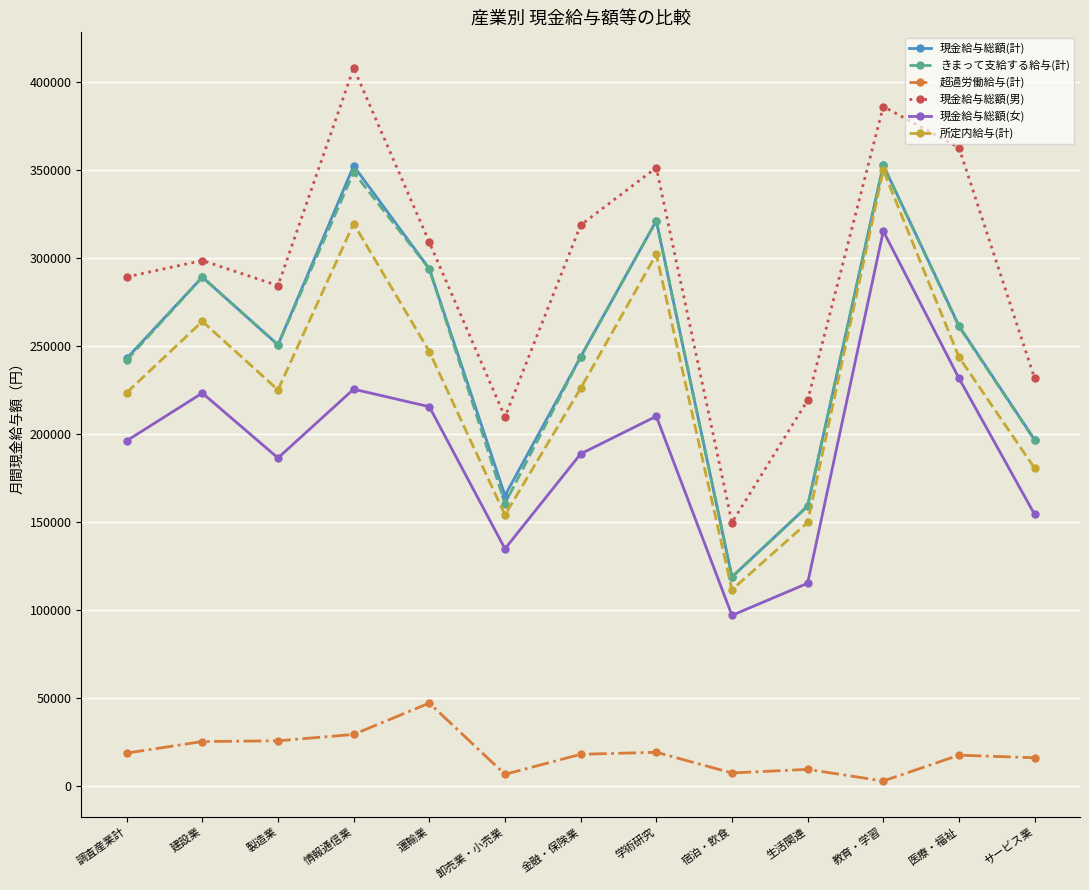

Is this an area chart (filled region under the line)?

No